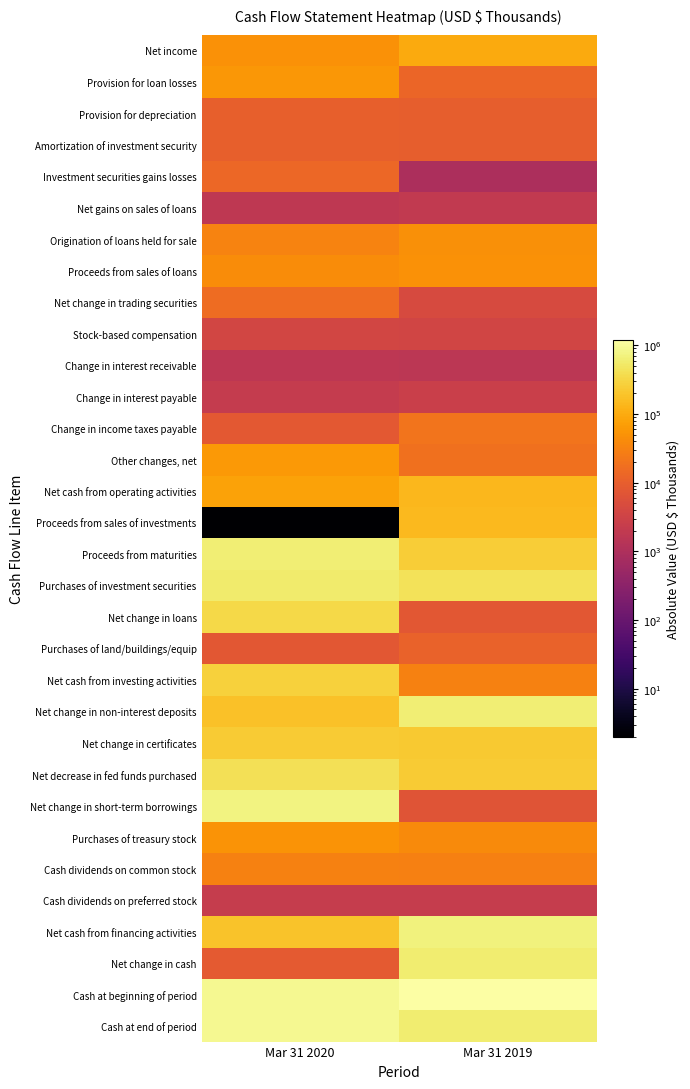

Rank the series at Mar 31 2019 from lowest to highest value.

Investment securities gains losses, Change in interest receivable, Net gains on sales of loans, Cash dividends on preferred stock, Change in interest payable, Stock-based compensation, Net change in trading securities, Net change in short-term borrowings, Net change in loans, Provision for depreciation, Amortization of investment security, Purchases of land/buildings/equip, Provision for loan losses, Other changes, net, Change in income taxes payable, Cash dividends on common stock, Net cash from investing activities, Purchases of treasury stock, Origination of loans held for sale, Proceeds from sales of loans, Net income, Net cash from operating activities, Proceeds from sales of investments, Net change in certificates, Net decrease in fed funds purchased, Proceeds from maturities, Purchases of investment securities, Net change in cash, Cash at end of period, Net change in non-interest deposits, Net cash from financing activities, Cash at beginning of period